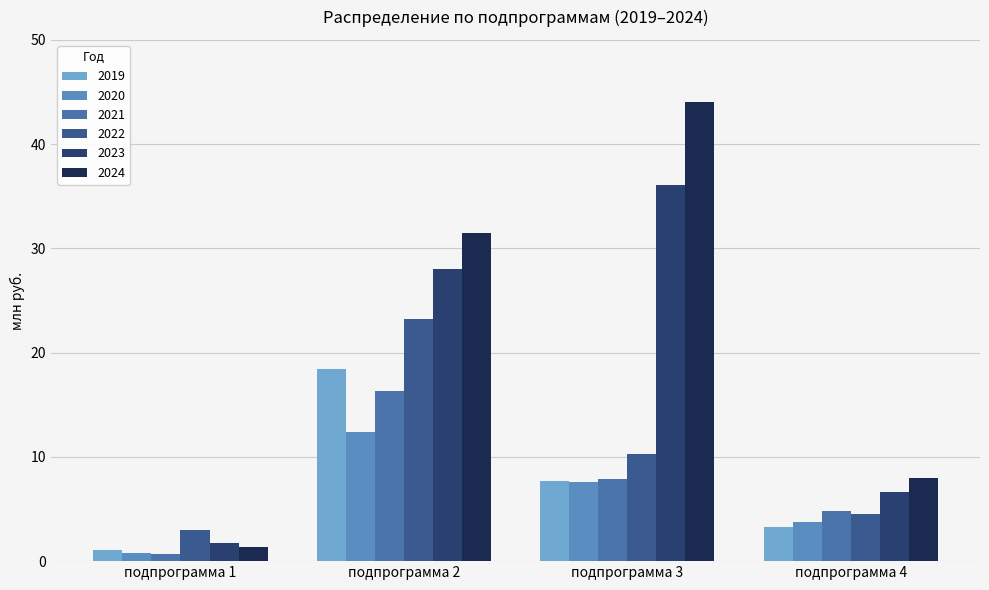

Rank the categories by 2022 value from highest to lowest.

подпрограмма 2, подпрограмма 3, подпрограмма 4, подпрограмма 1